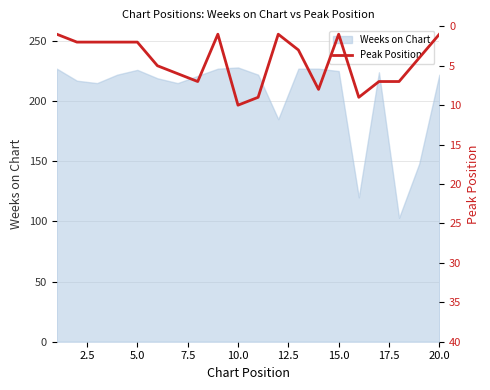

Is it true that Weeks on Chart equals 95 at 20.0?

False